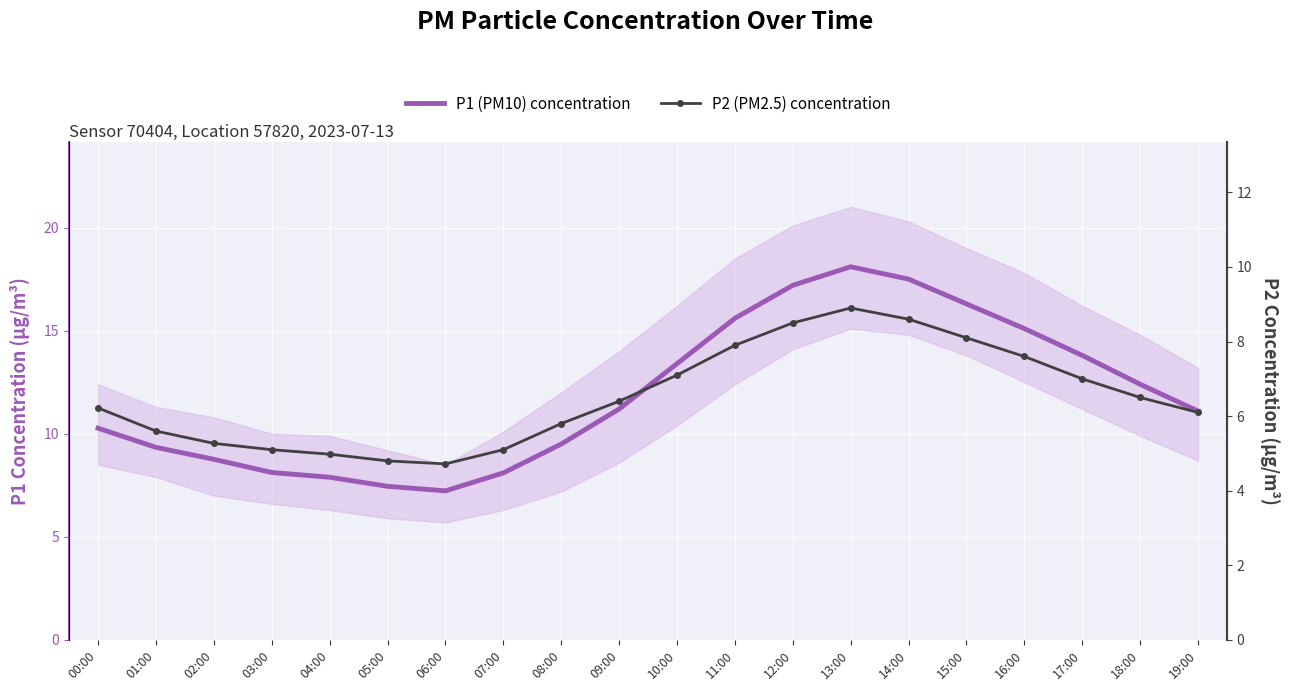

True or false: P2 (PM2.5) concentration has a value of 7.8 at 06:00.

False